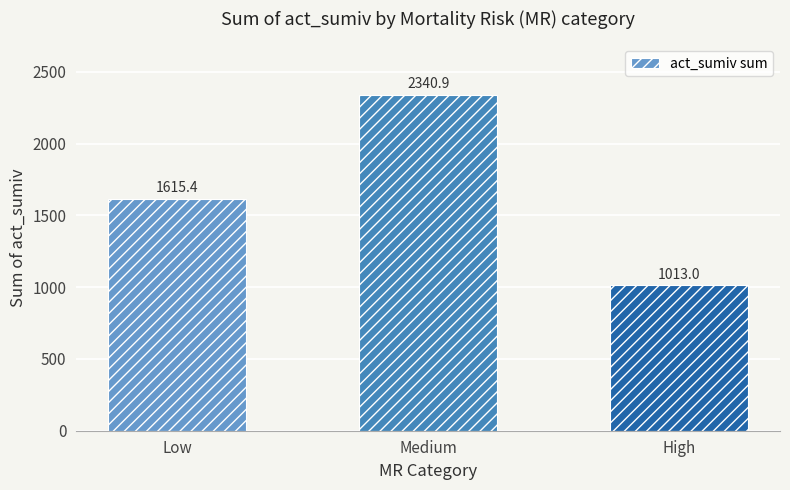

Where is the data nearest to the value 1676?

Low